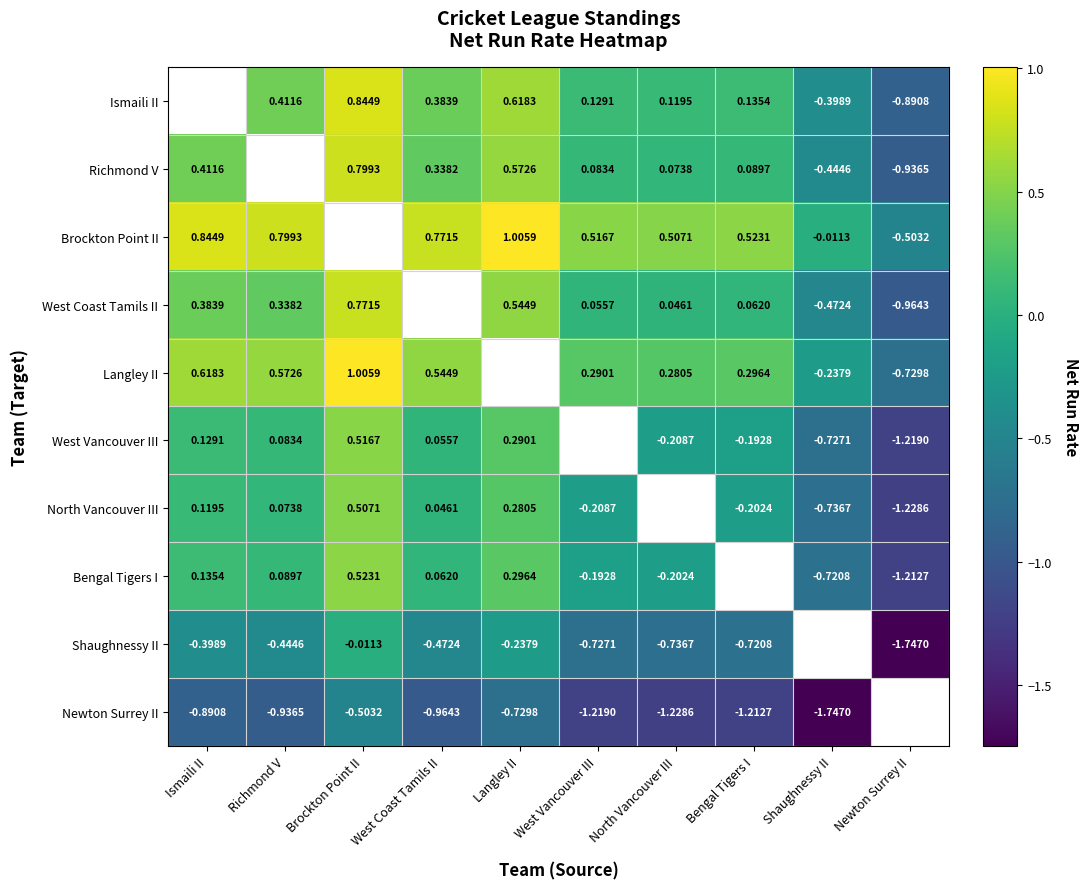

Is the value of Newton Surrey II at Richmond V greater than the value of Bengal Tigers I at West Vancouver III?

No